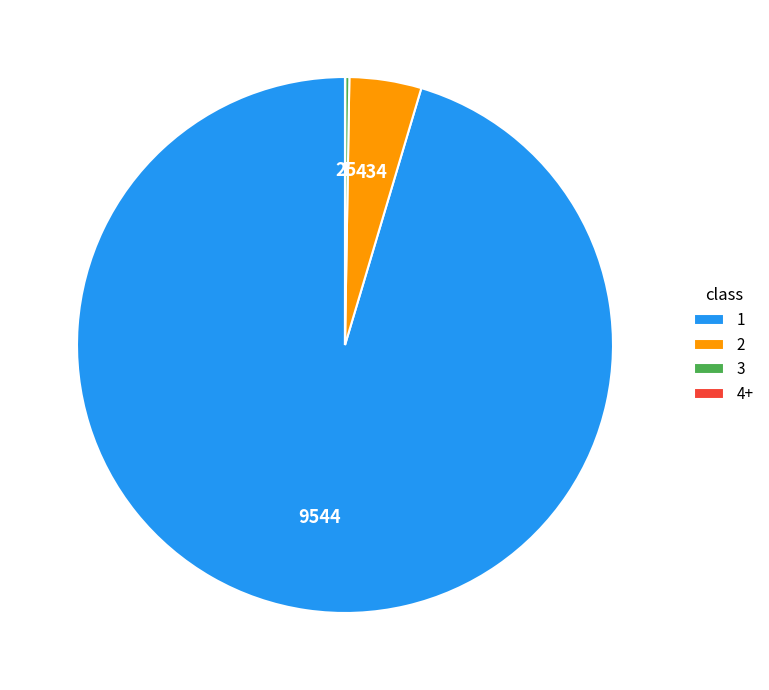

Which category accounts for the majority?

1